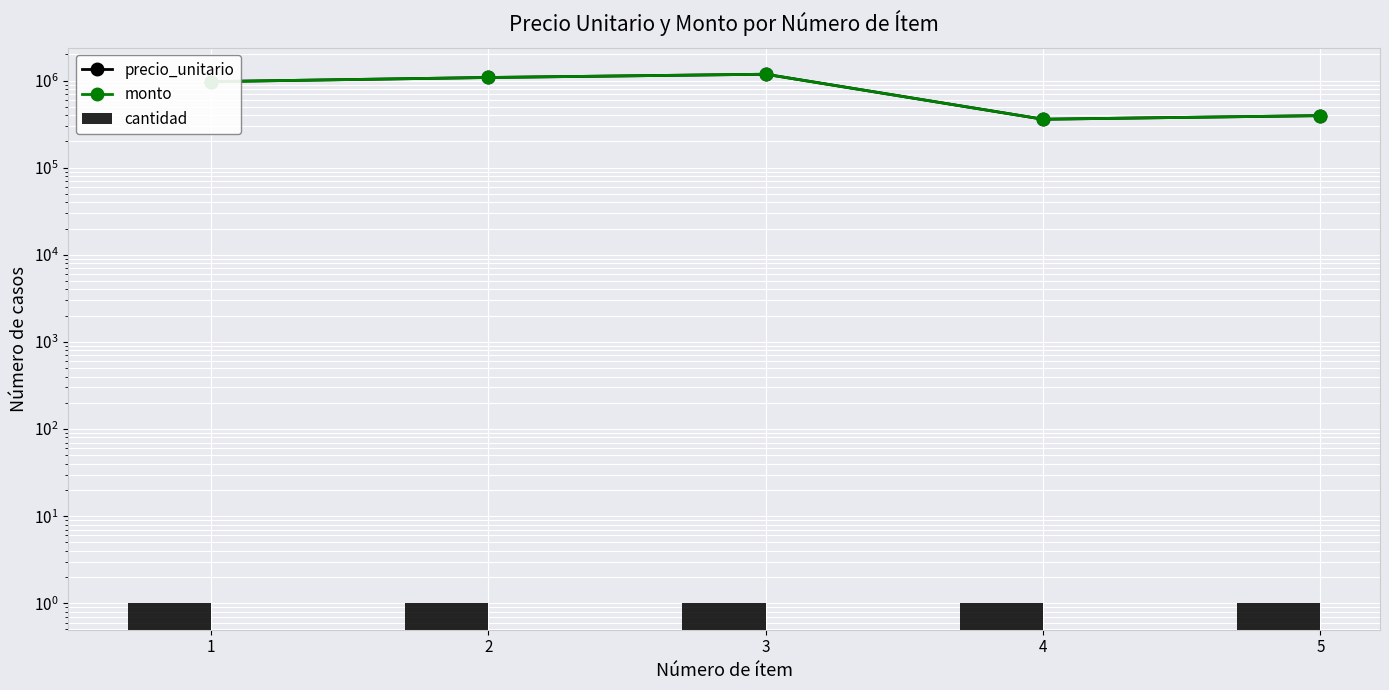

What is the spread (max minus min) of values at 3?

1182999